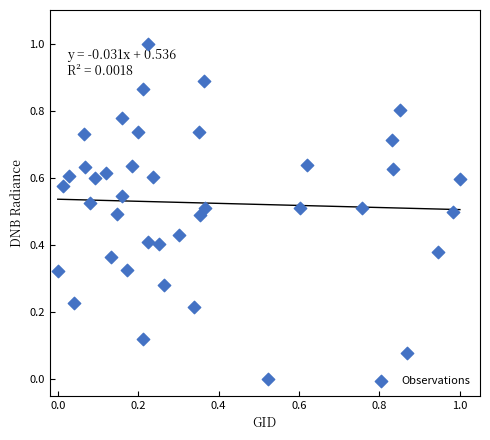

What is the range of Y values (max minus min)?

1.0